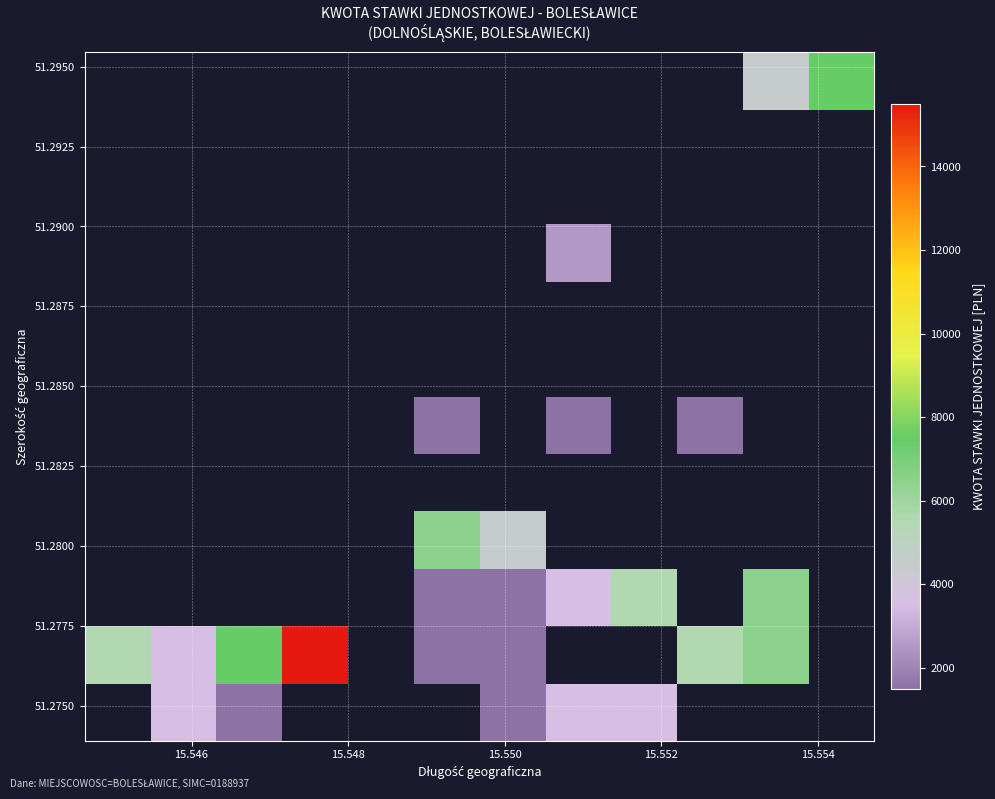

What is the minimum value shown in the chart?

1500.0